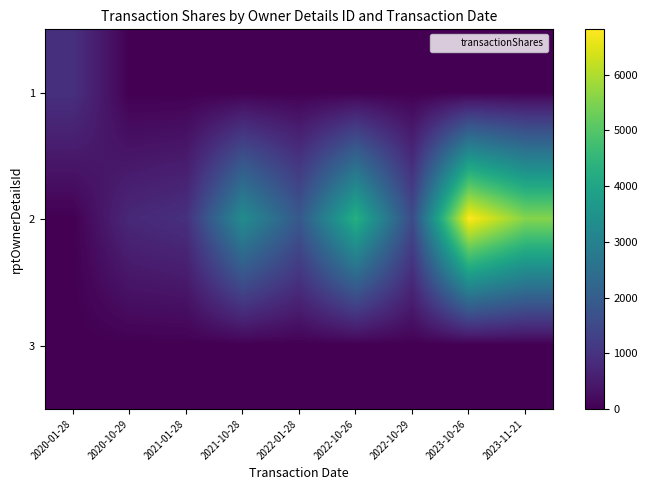

What is the maximum value shown in the chart?

6816